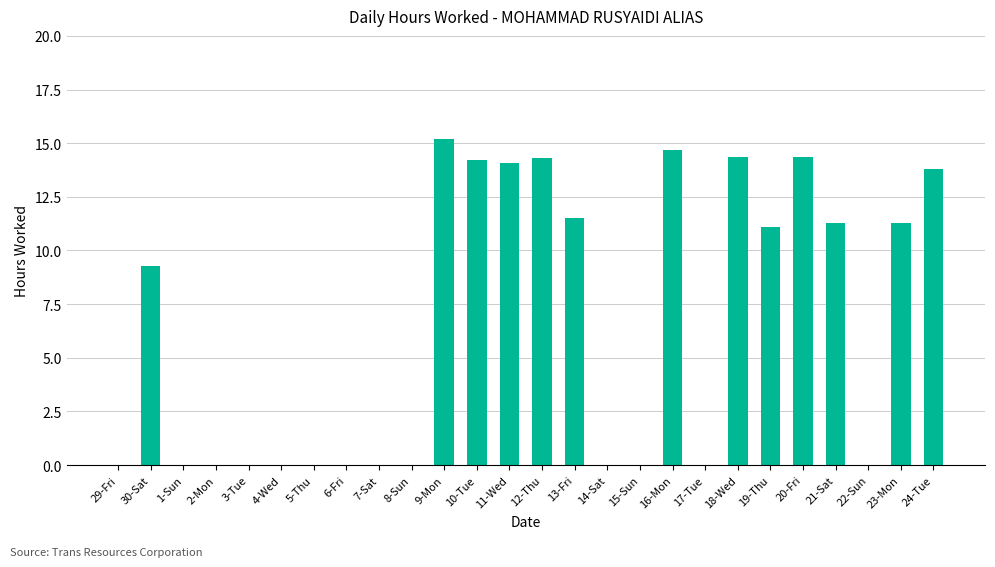

The value at 11-Wed is 3.7. True or false?

False